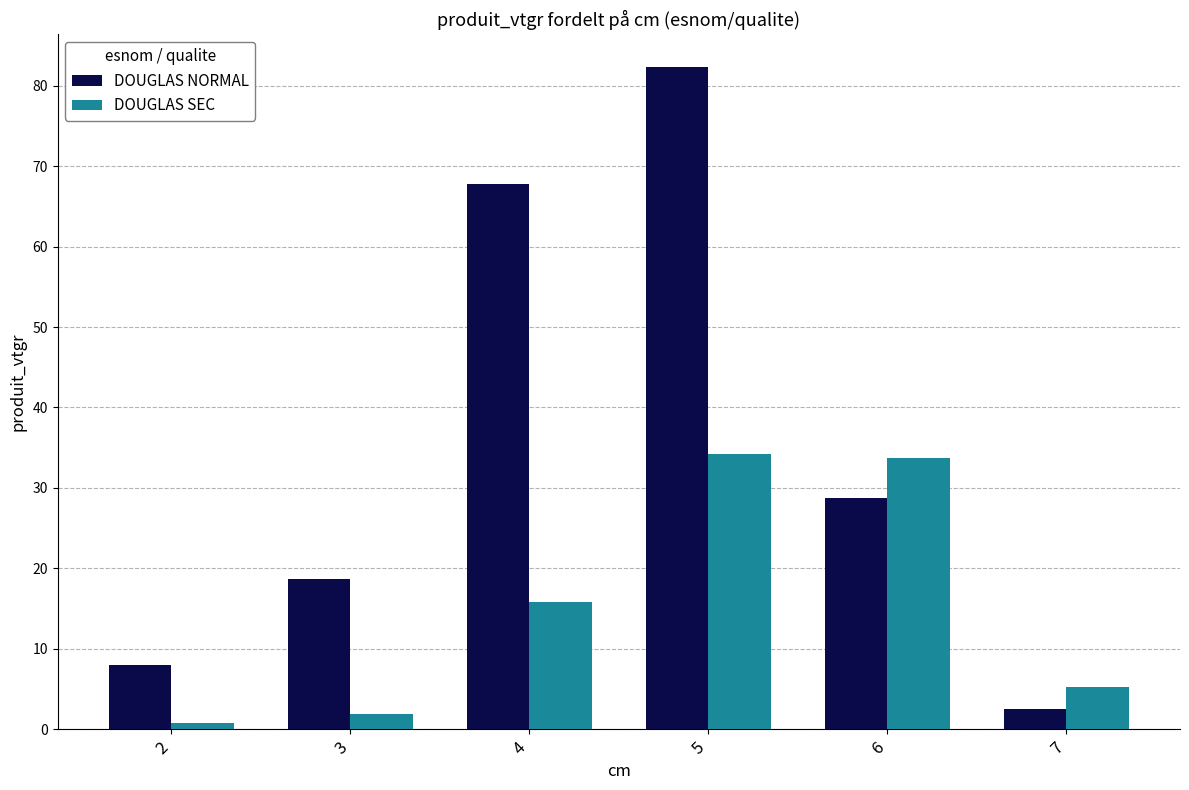

Reading left to right, what are all the values shown in this chart?

DOUGLAS NORMAL: 8.0	18.7	67.8	82.3	28.8	2.5
DOUGLAS SEC: 0.8	1.9	15.8	34.2	33.7	5.3